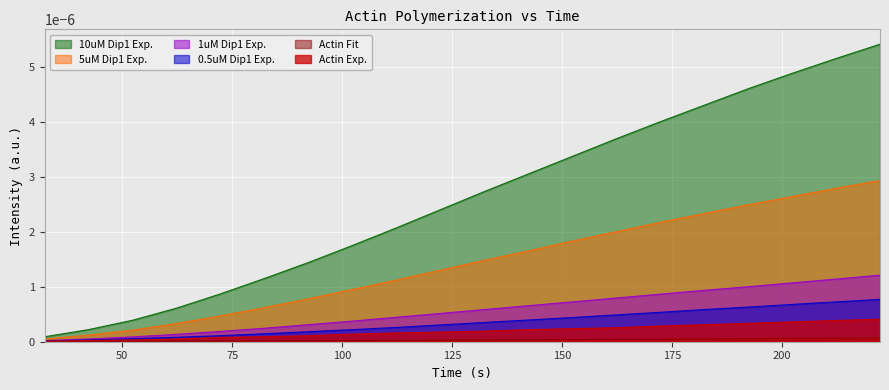

Reading right to left, transcribe all the data shown in this chart.

Actin Exp.: 222.33=0.0	212.33=0.0	202.33=0.0	192.33=0.0	182.33=0.0	172.33=0.0	162.33=0.0	152.33=0.0	142.33=0.0	132.33=0.0	122.33=0.0	112.33=0.0	102.33=0.0	92.33=0.0	82.33=0.0	72.33=0.0	62.33=0.0	52.33=0.0	42.33=0.0	32.33=0.0
0.5uM Dip1 Exp.: 222.33=0.0	212.33=0.0	202.33=0.0	192.33=0.0	182.33=0.0	172.33=0.0	162.33=0.0	152.33=0.0	142.33=0.0	132.33=0.0	122.33=0.0	112.33=0.0	102.33=0.0	92.33=0.0	82.33=0.0	72.33=0.0	62.33=0.0	52.33=0.0	42.33=0.0	32.33=0.0
1uM Dip1 Exp.: 222.33=0.0	212.33=0.0	202.33=0.0	192.33=0.0	182.33=0.0	172.33=0.0	162.33=0.0	152.33=0.0	142.33=0.0	132.33=0.0	122.33=0.0	112.33=0.0	102.33=0.0	92.33=0.0	82.33=0.0	72.33=0.0	62.33=0.0	52.33=0.0	42.33=0.0	32.33=0.0
5uM Dip1 Exp.: 222.33=0.0	212.33=0.0	202.33=0.0	192.33=0.0	182.33=0.0	172.33=0.0	162.33=0.0	152.33=0.0	142.33=0.0	132.33=0.0	122.33=0.0	112.33=0.0	102.33=0.0	92.33=0.0	82.33=0.0	72.33=0.0	62.33=0.0	52.33=0.0	42.33=0.0	32.33=0.0
10uM Dip1 Exp.: 222.33=0.0	212.33=0.0	202.33=0.0	192.33=0.0	182.33=0.0	172.33=0.0	162.33=0.0	152.33=0.0	142.33=0.0	132.33=0.0	122.33=0.0	112.33=0.0	102.33=0.0	92.33=0.0	82.33=0.0	72.33=0.0	62.33=0.0	52.33=0.0	42.33=0.0	32.33=0.0